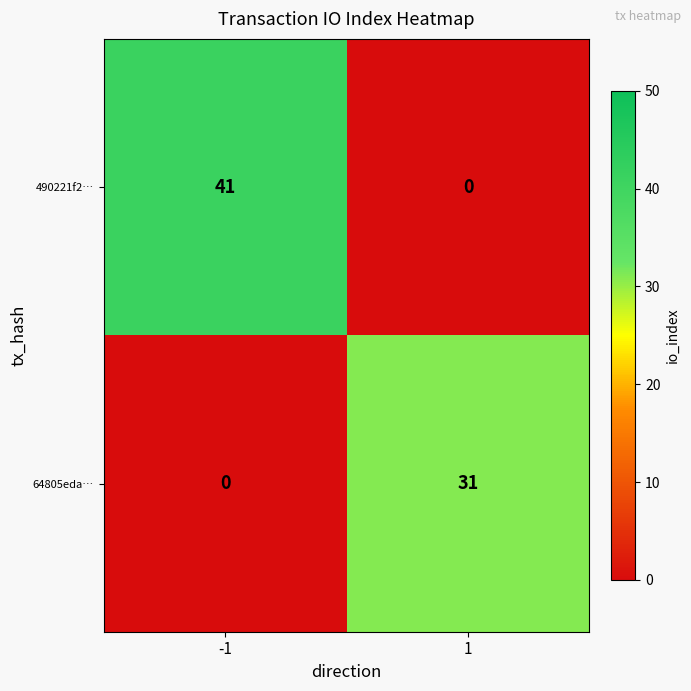

What is the difference between the highest and lowest values at -1?

41